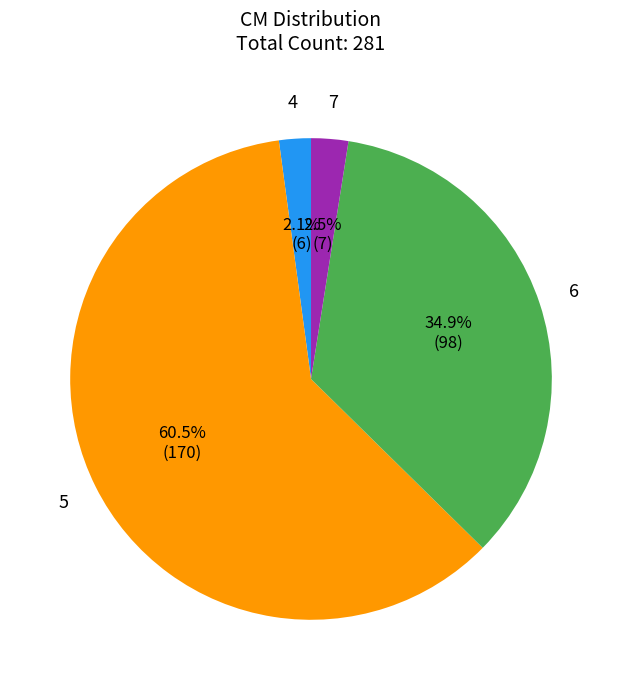

Is it true that 4 is 2% of the pie?

True